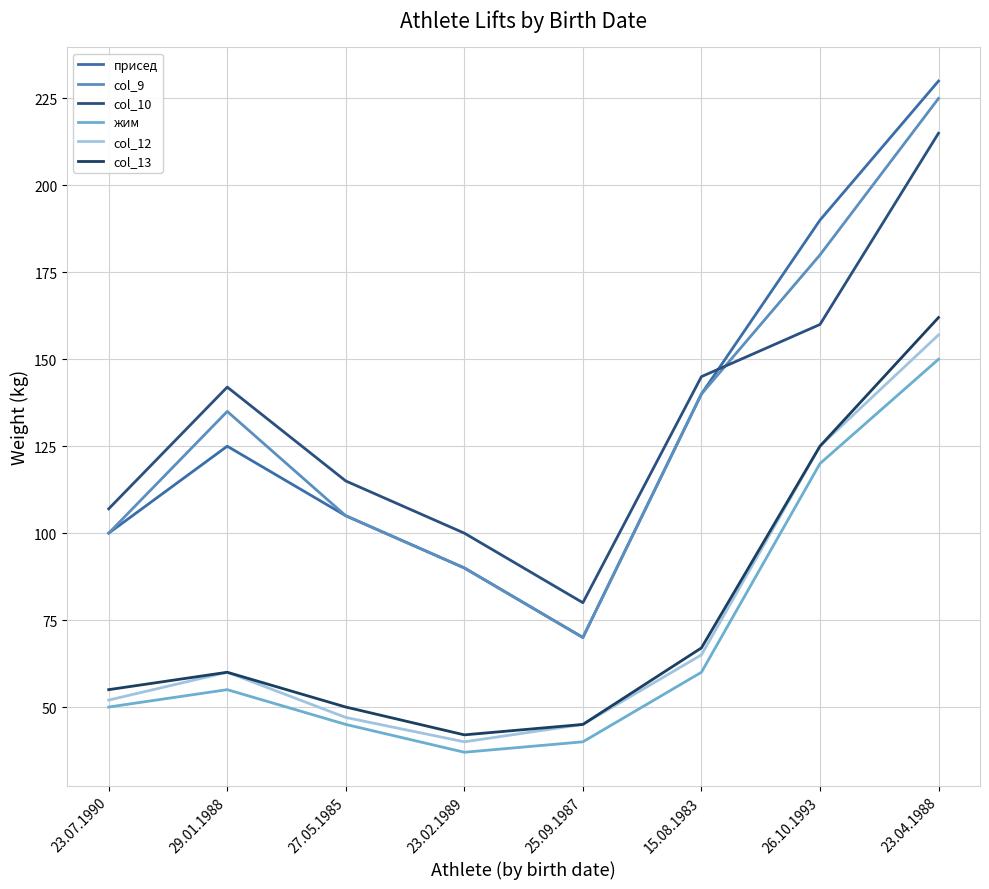

Which has a higher value, 23.07.1990 or 25.09.1987?

23.07.1990